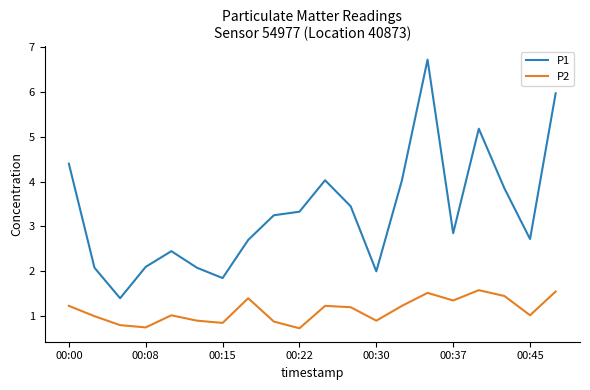

What is the maximum value for P1?

6.7